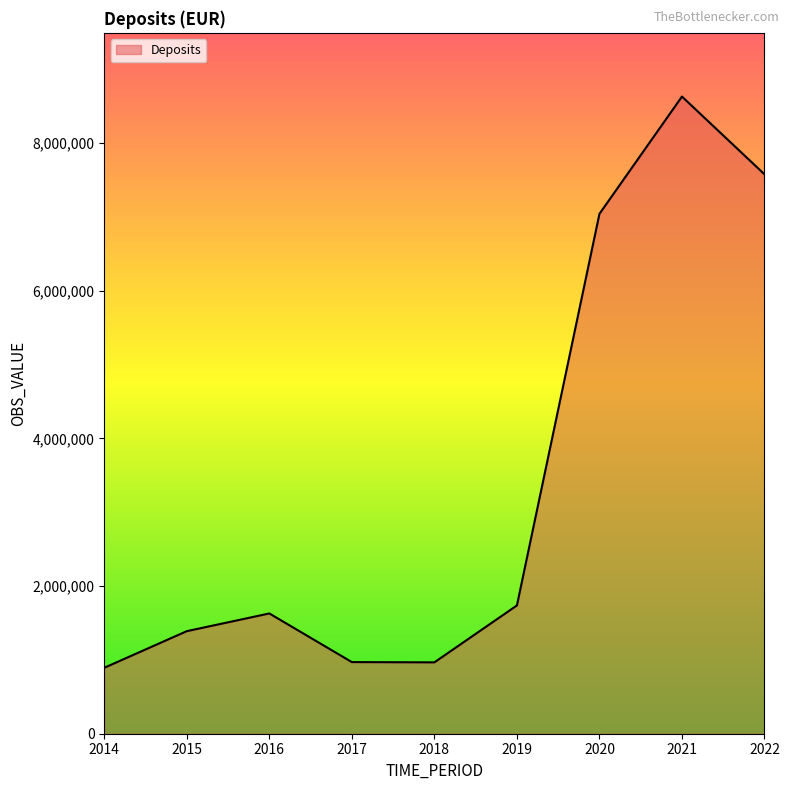

Is it true that the value at 2019 is 1737290?

True